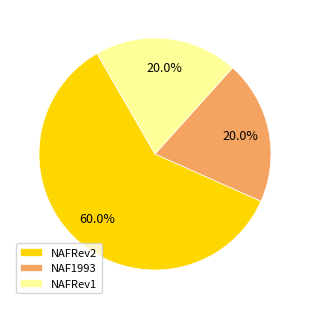

To the nearest percent, what is the average slice percentage?

33%